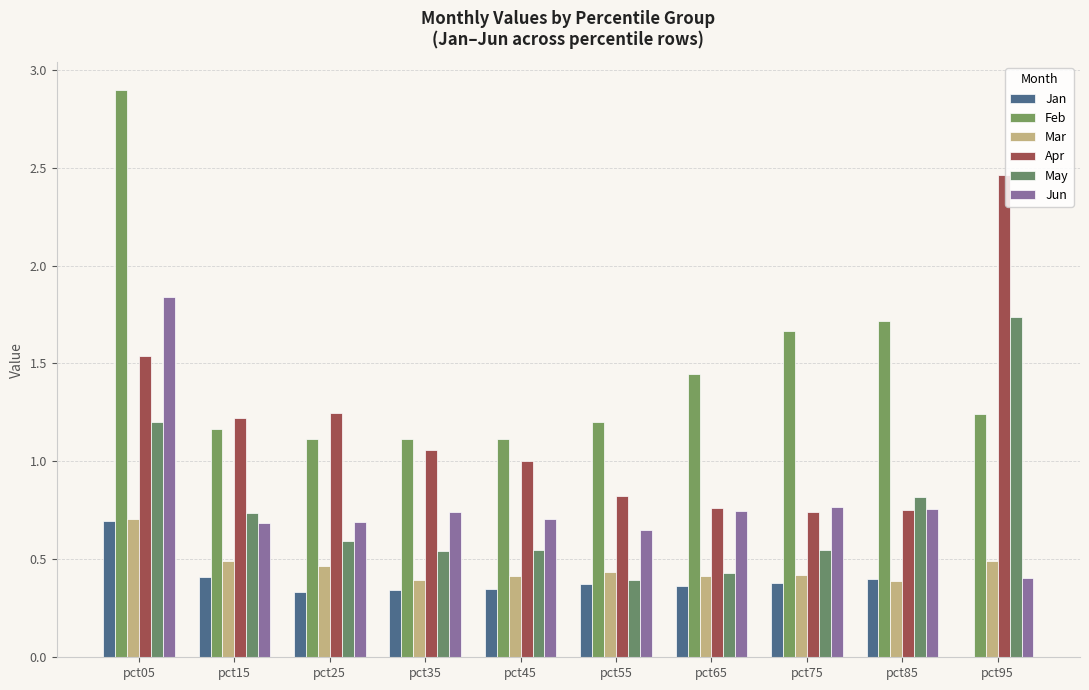

How many Mar values are between 0 and 1?

10